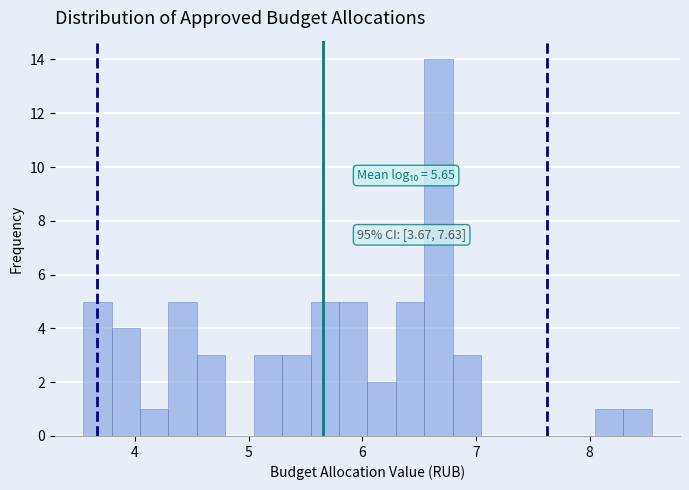

Around what value on the x-axis is the tallest bar? Give the approximate position of its centre, as read against the axis.

6.7